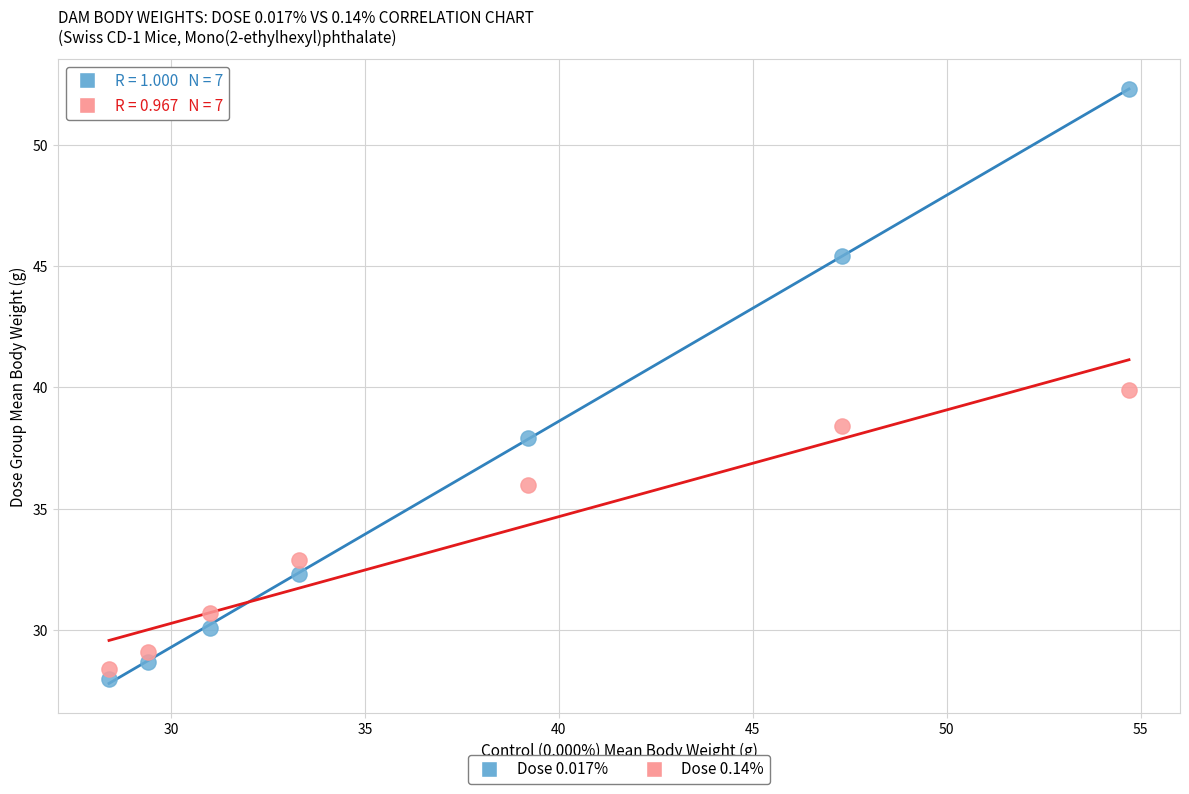

Which series contains the highest Y value?

Dose 0.017%